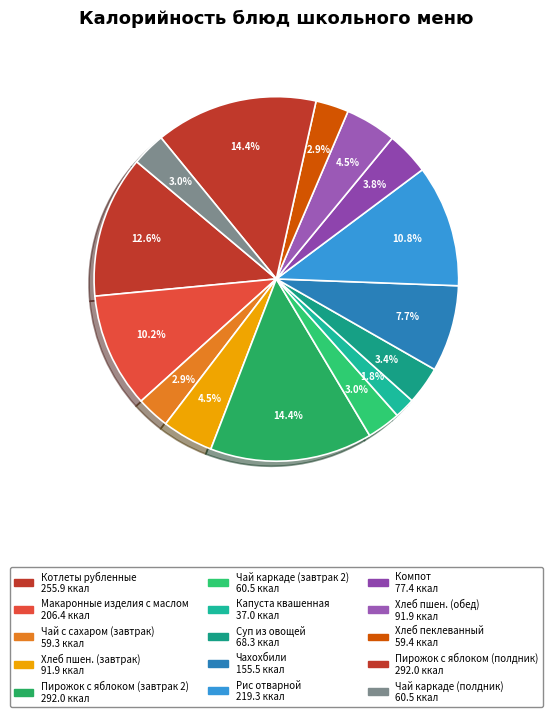

To the nearest percent, what is the average slice percentage?

7%